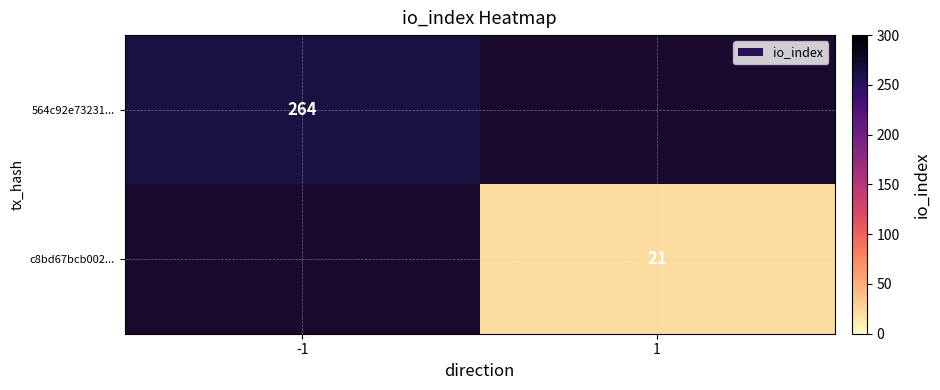

Is it true that c8bd67bcb002... equals 21 at 1?

True